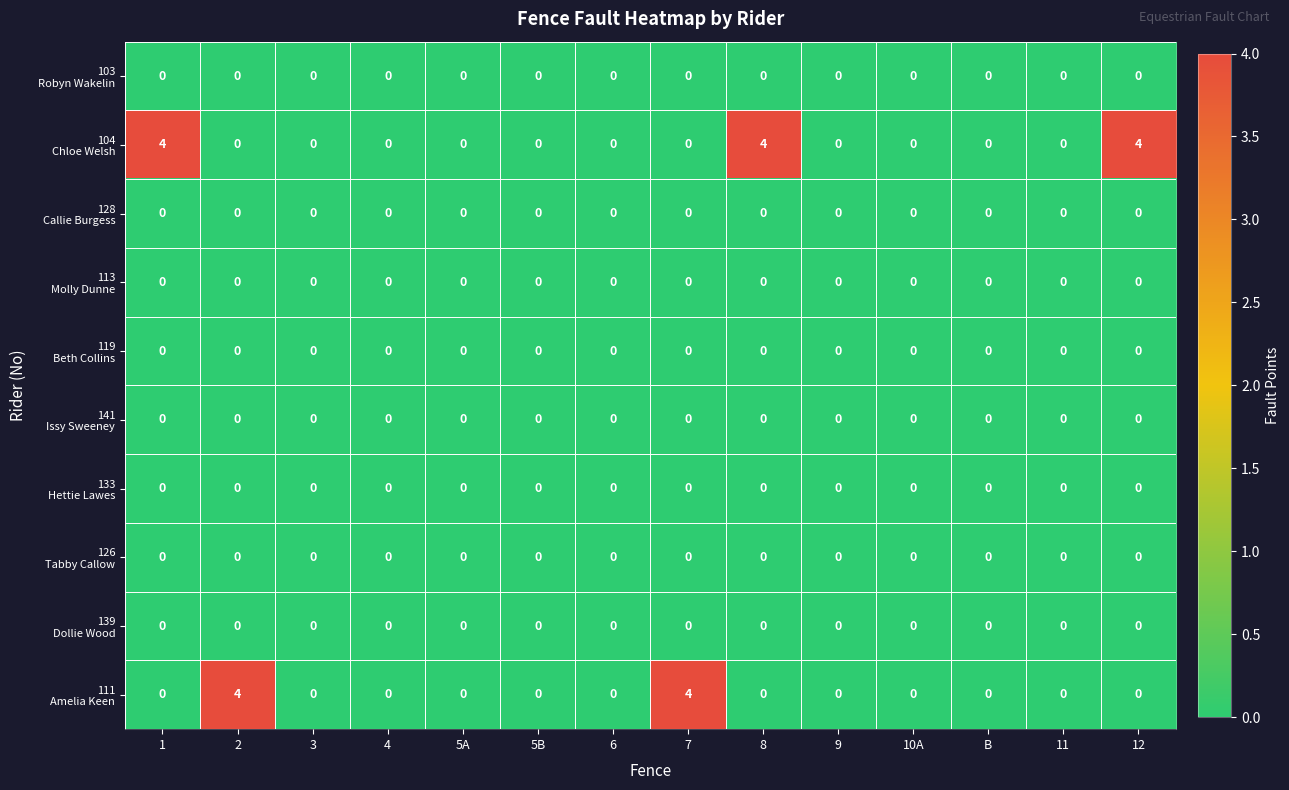

What is the spread (max minus min) of values at 7?

4